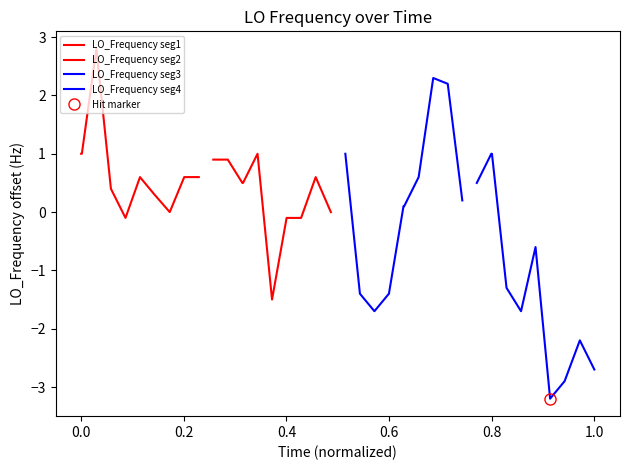

Does the chart display data point markers on the line(s)?

No